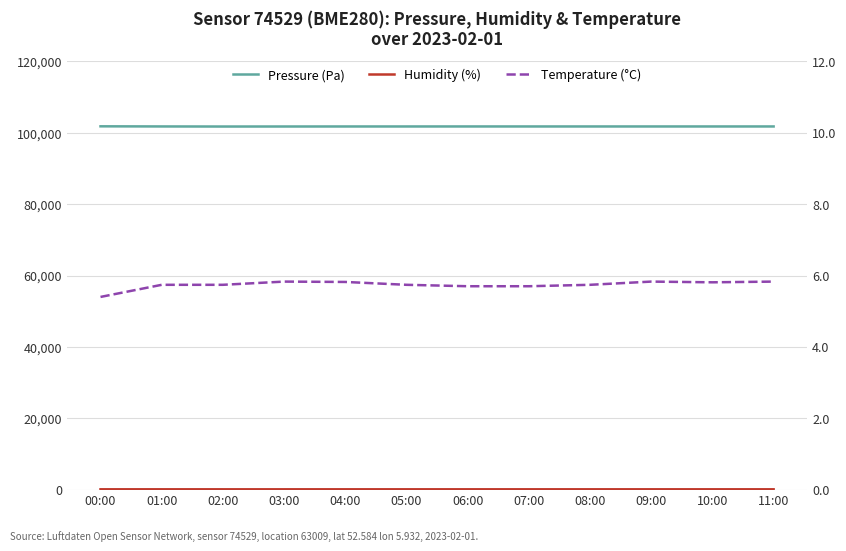

At which category does the chart reach its minimum across all series?

00:00